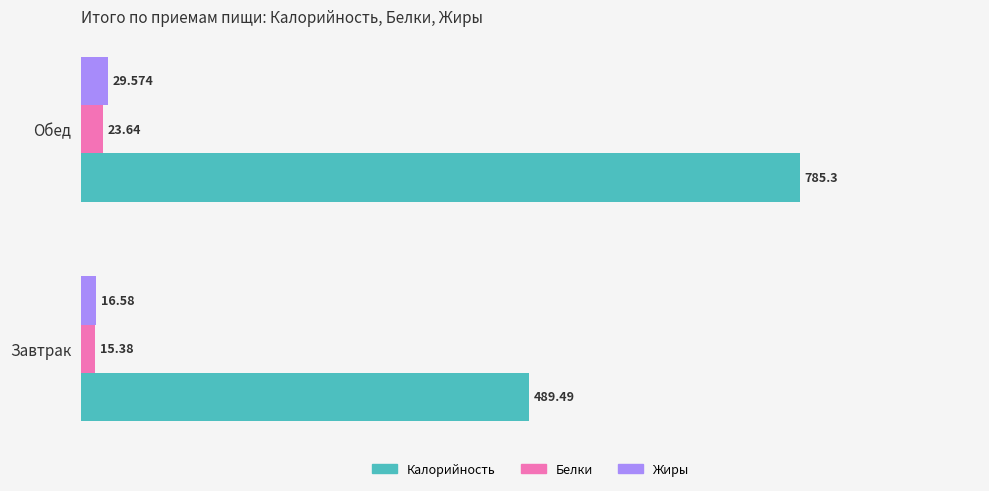

At which category is the sum across all series the highest?

Обед